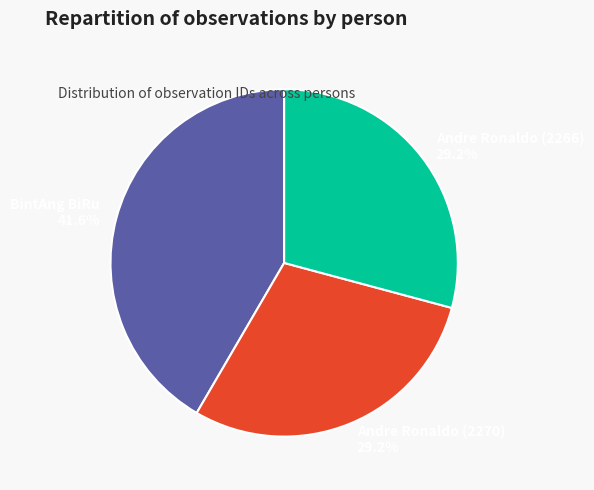

How many segments does this pie chart have?

3